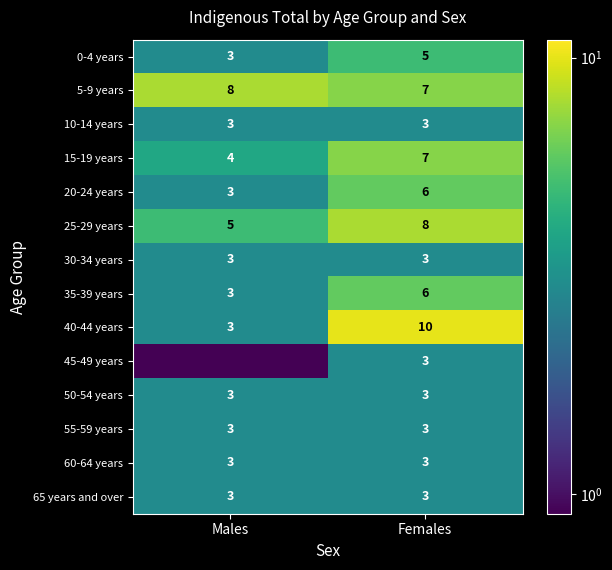

At how many categories does at least one series exceed 6?

2